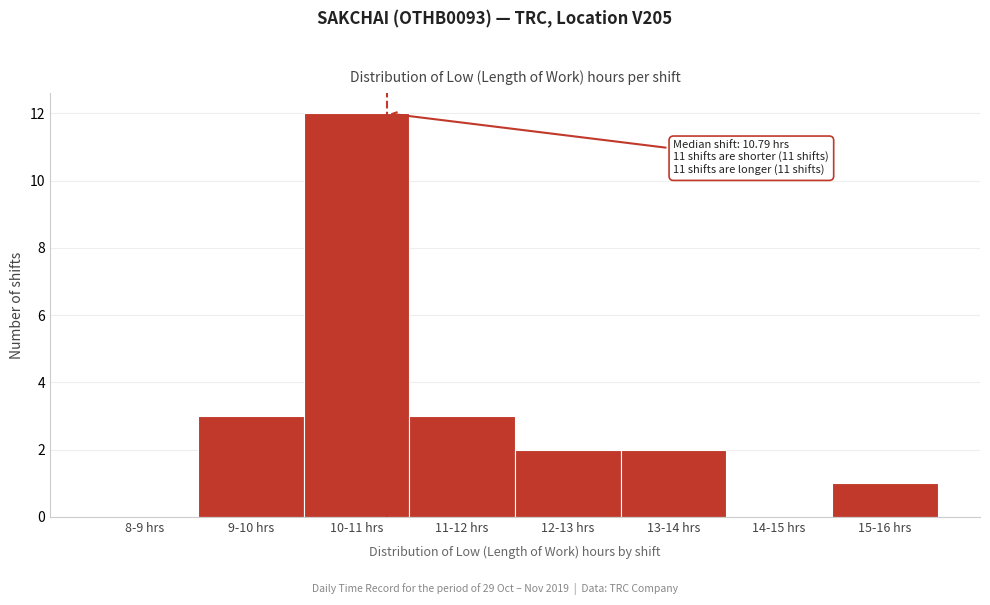

Reading right to left, extract all data points from this chart.

15-16 hrs=1	14-15 hrs=0	13-14 hrs=2	12-13 hrs=2	11-12 hrs=3	10-11 hrs=12	9-10 hrs=3	8-9 hrs=0